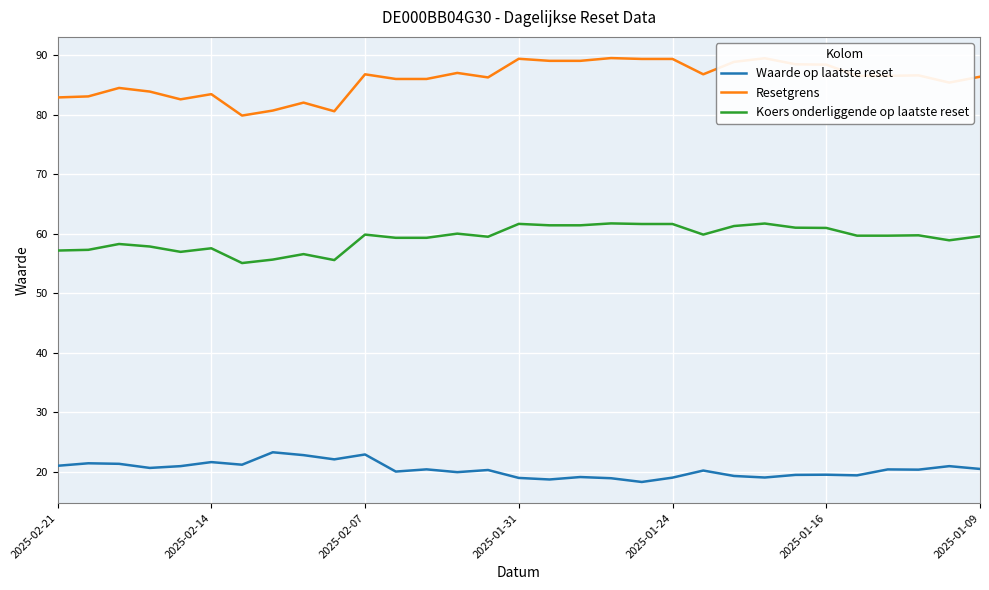

Rank the series by their maximum value, from lowest to highest.

Waarde op laatste reset, Koers onderliggende op laatste reset, Resetgrens